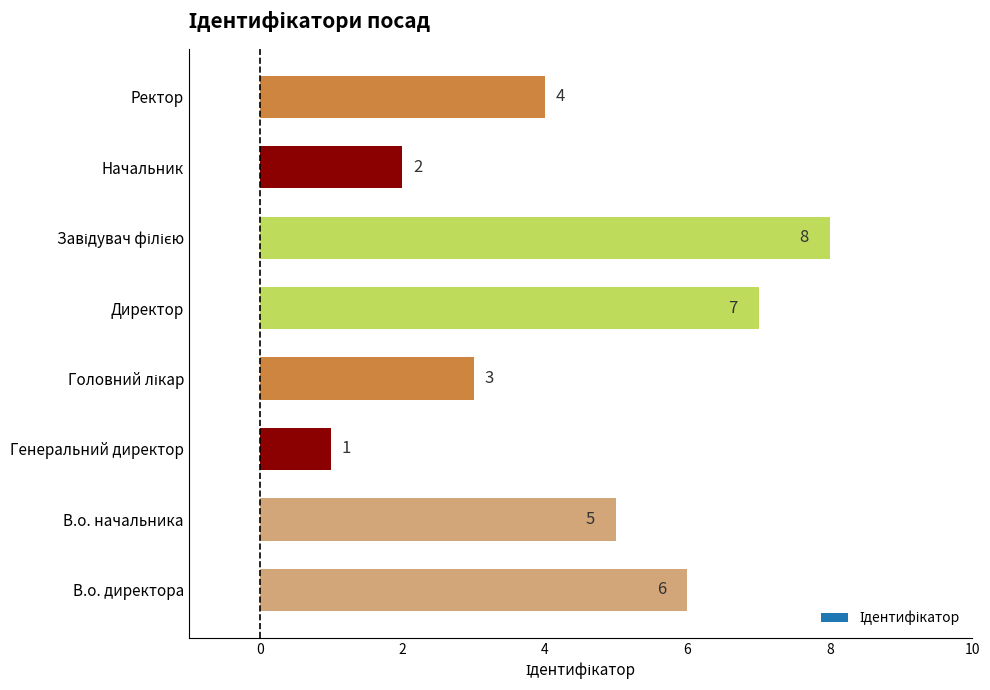

How many values are between 3 and 7?

5